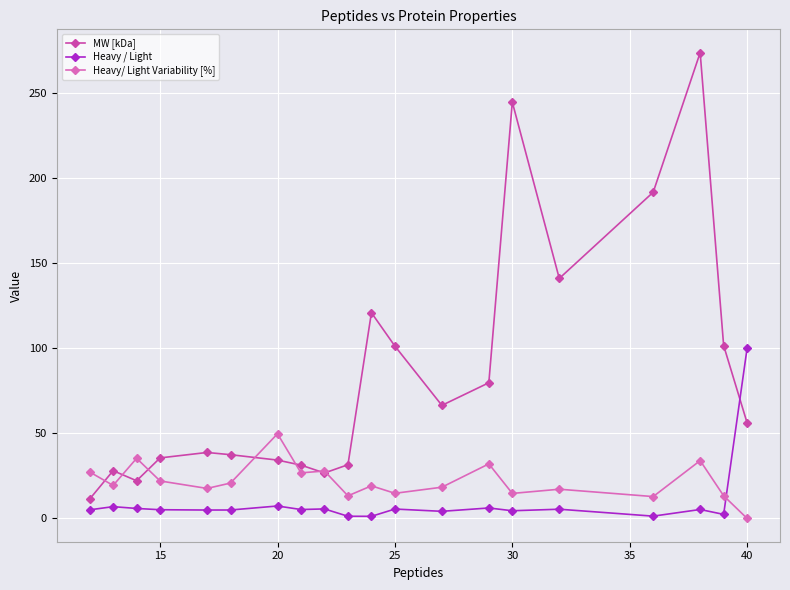

True or false: Heavy/ Light Variability [%] and Heavy / Light intersect in this chart.

True